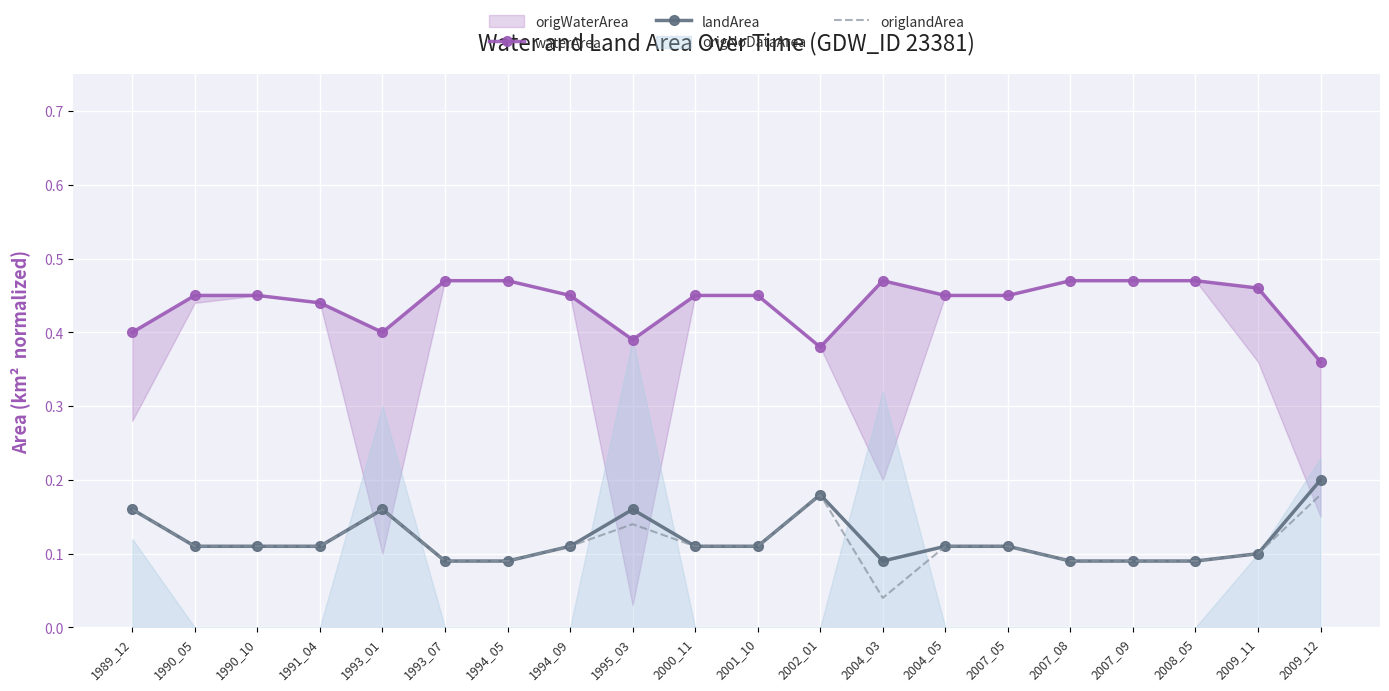

True or false: origlandArea and waterArea intersect in this chart.

False